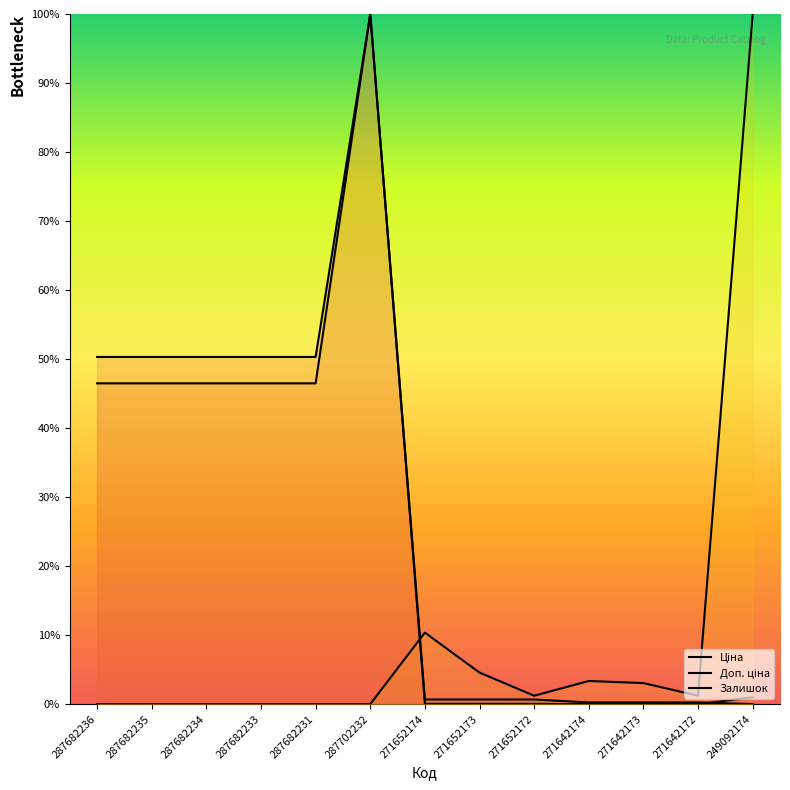

Reading right to left, list all the values displayed in this chart.

Ціна: 0.0	0.0	0.0	0.0	0.0	0.0	0.0	1.0	0.5	0.5	0.5	0.5	0.5
Доп. ціна: 0.0	0.0	0.0	0.0	0.0	0.0	0.0	1.0	0.5	0.5	0.5	0.5	0.5
Залишок: 1.0	0.0	0.0	0.0	0.0	0.0	0.1	0.0	0.0	0.0	0.0	0.0	0.0